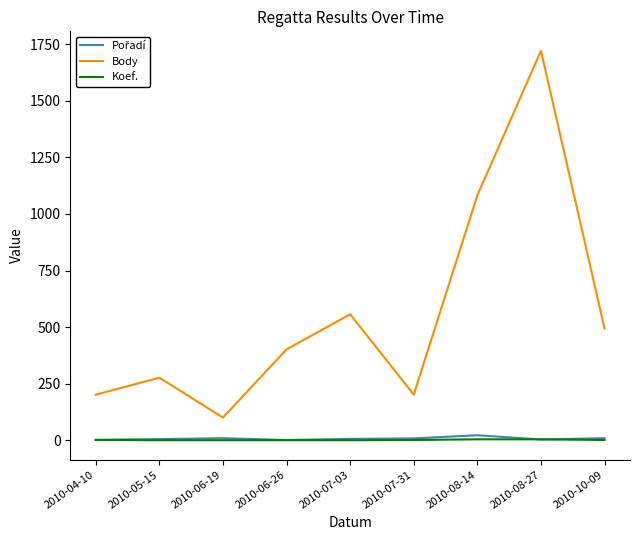

Is the value of Body at 2010-05-15 greater than the value of Koef. at 2010-08-27?

Yes